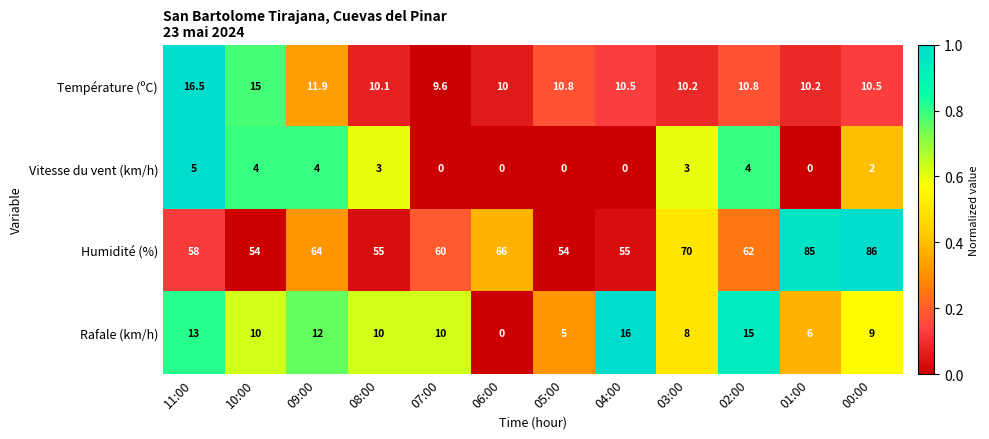

The Température (ºC) series shows 10.2 at 03:00. True or false?

True